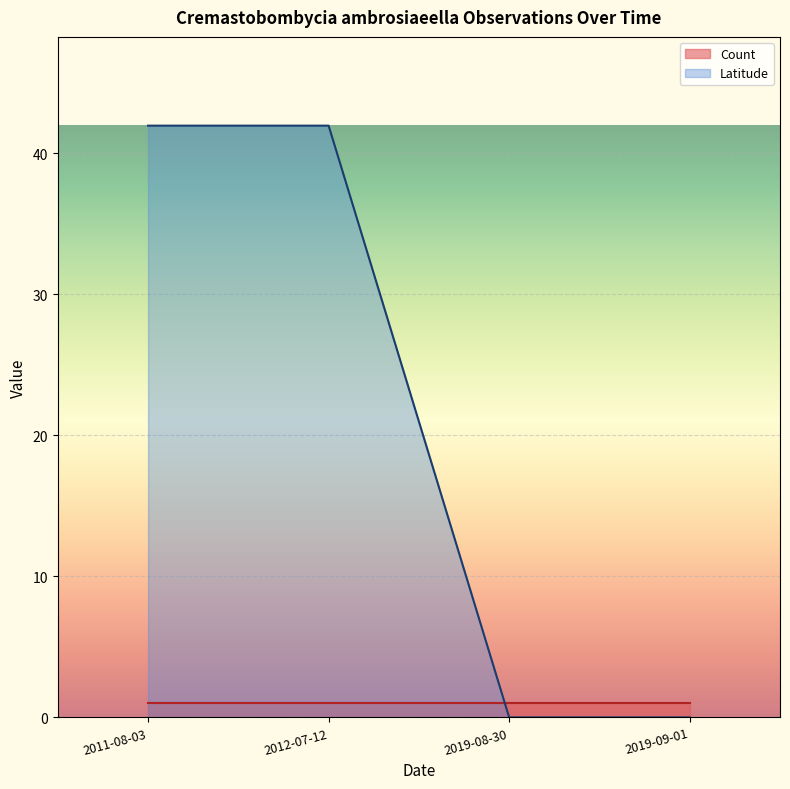

True or false: the data has more than 0 interior local peaks.

False